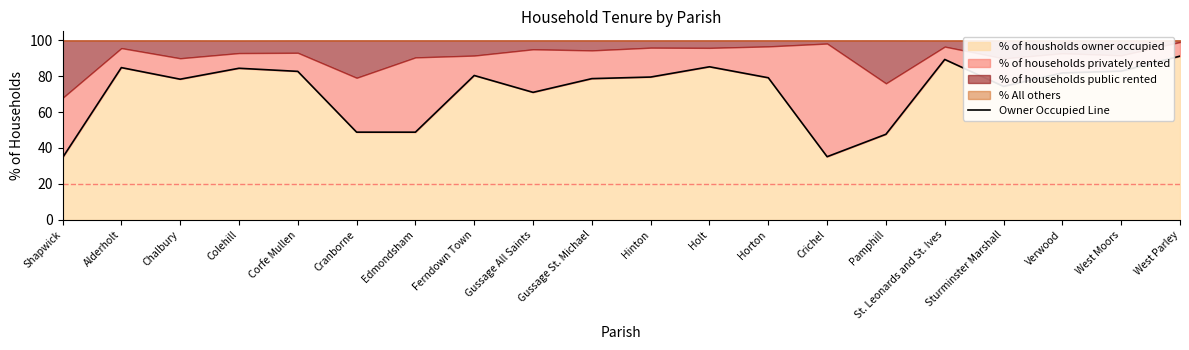

What is the value of the 1st point from the left?

34.6